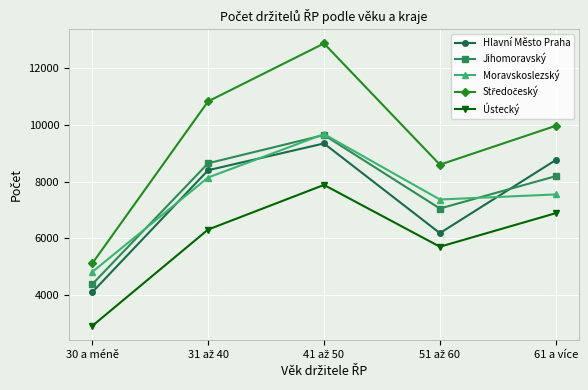

How many interior local valleys does the Jihomoravský series have?

1